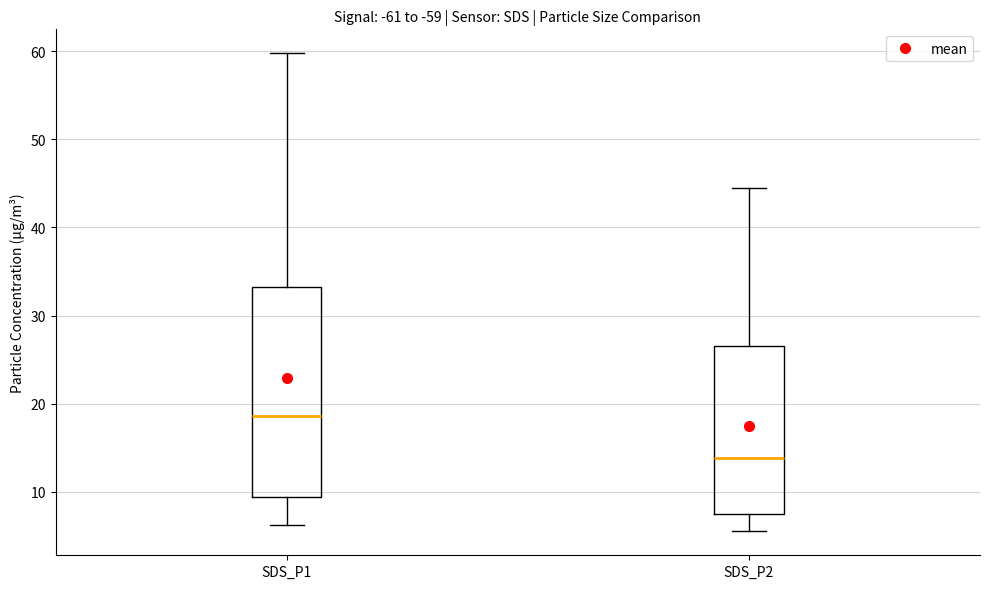

Reading left to right, read every box against the y-axis: the position of its median line, the range the box covers, and the ends of its whiskers. The values are not printed on the chart, so give them approximately, as read against the axis.

SDS_P1: median 19, box 9 to 33, whiskers 6 to 60
SDS_P2: median 14, box 7 to 27, whiskers 6 to 45